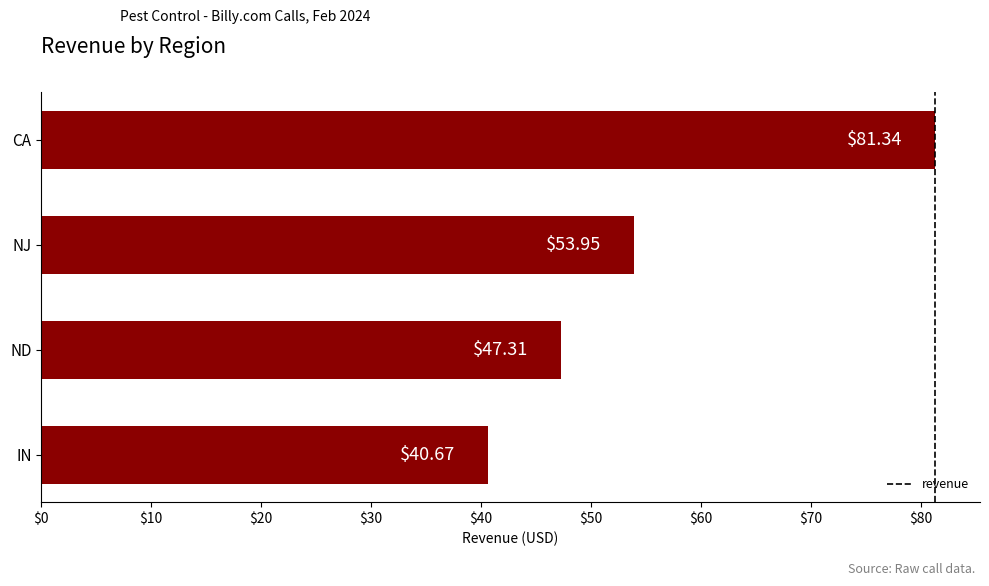

List the labels in order of value, largest first.

CA, NJ, ND, IN